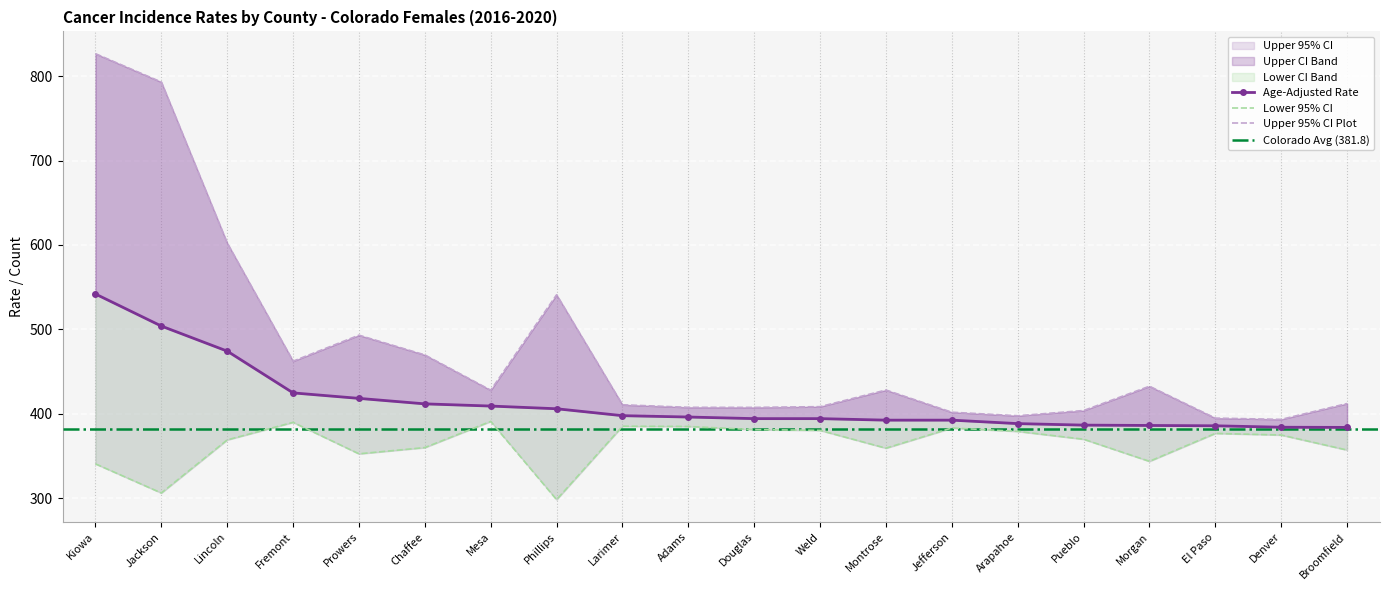

Rank the categories by Age-Adjusted Rate value from lowest to highest.

Broomfield, Denver, El Paso, Morgan, Pueblo, Arapahoe, Montrose, Jefferson, Douglas, Weld, Adams, Larimer, Phillips, Mesa, Chaffee, Prowers, Fremont, Lincoln, Jackson, Kiowa